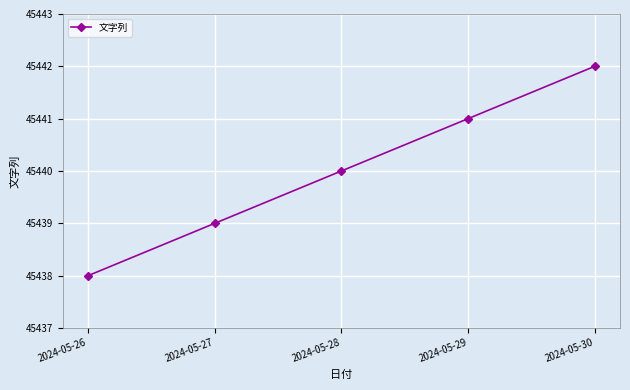

Reading right to left, list all the values displayed in this chart.

2024-05-30=45442	2024-05-29=45441	2024-05-28=45440	2024-05-27=45439	2024-05-26=45438